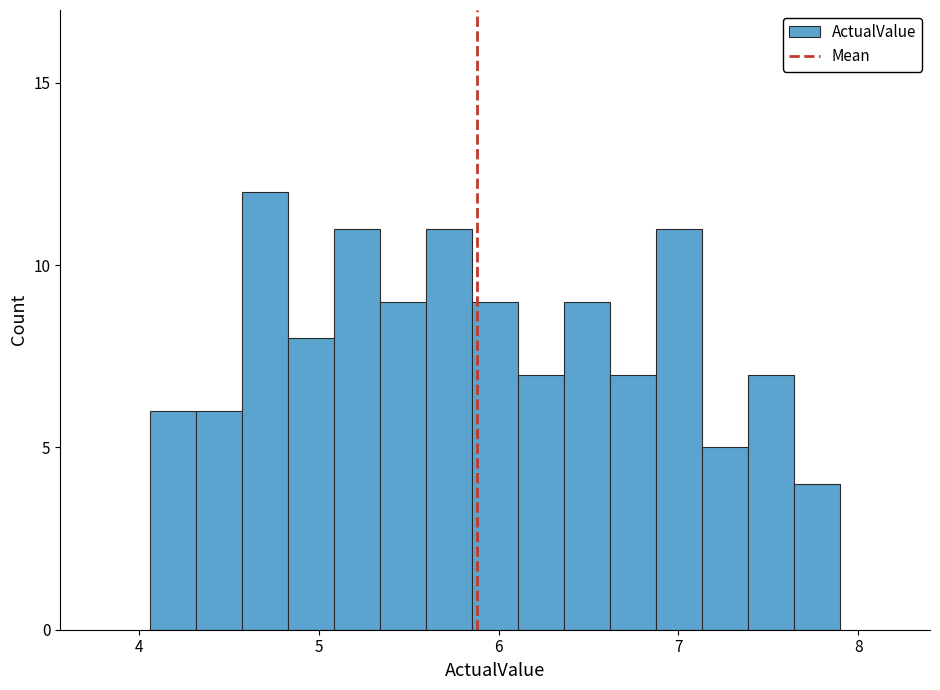

Around what value on the x-axis is the tallest bar? Give the approximate position of its centre, as read against the axis.

4.7